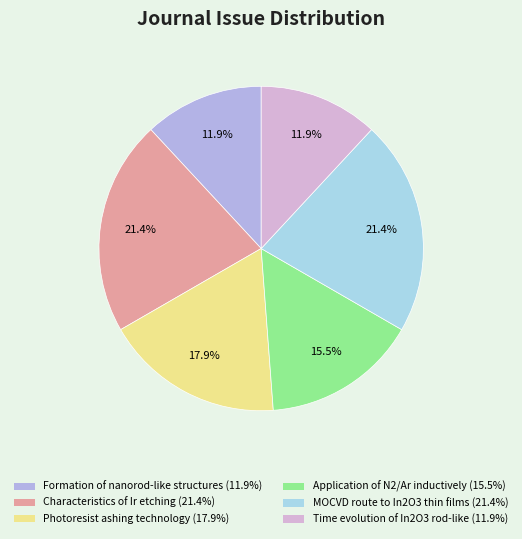

What is the smallest slice in the pie chart?

Formation of nanorod-like structures